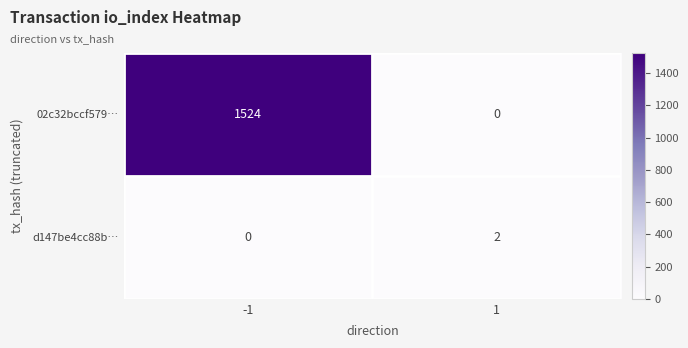

How many data points does each series have?

2